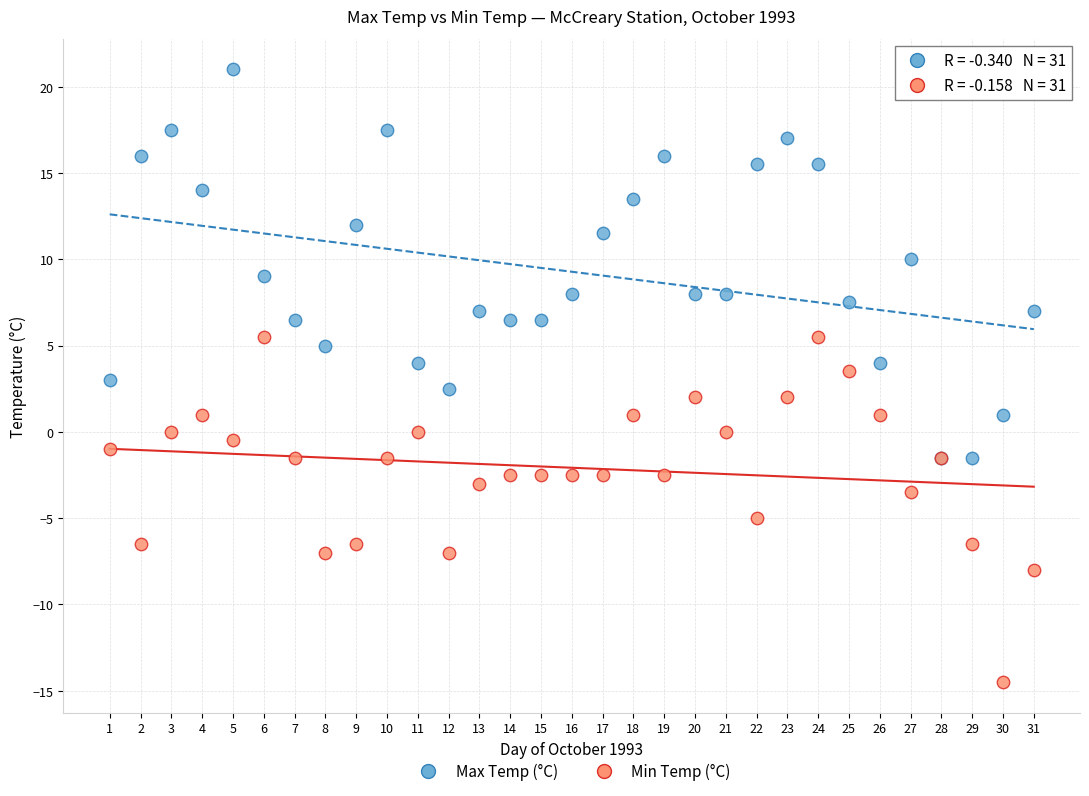

In the Min Temp (°C) series, what Y value is closest to -4?

-3.5